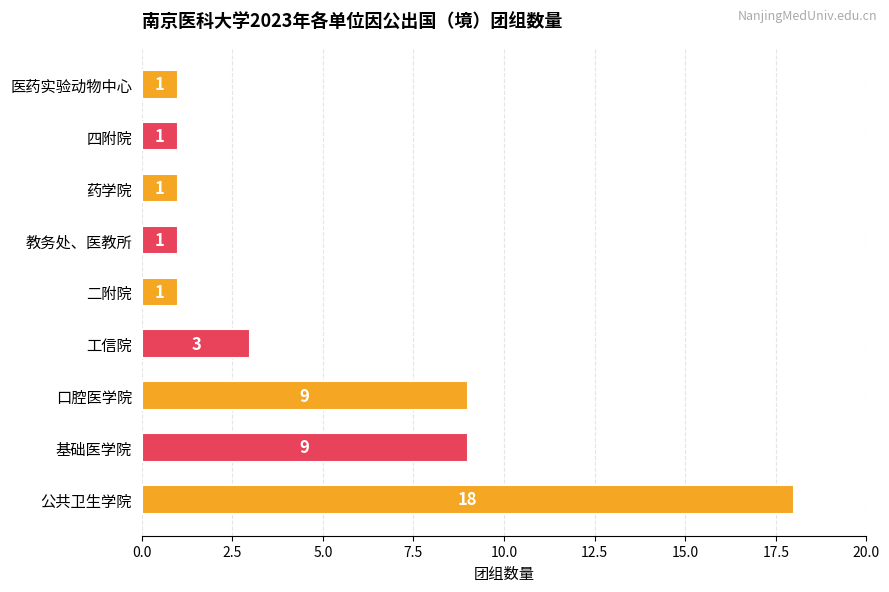

Between 口腔医学院 and 工信院, which is larger?

口腔医学院